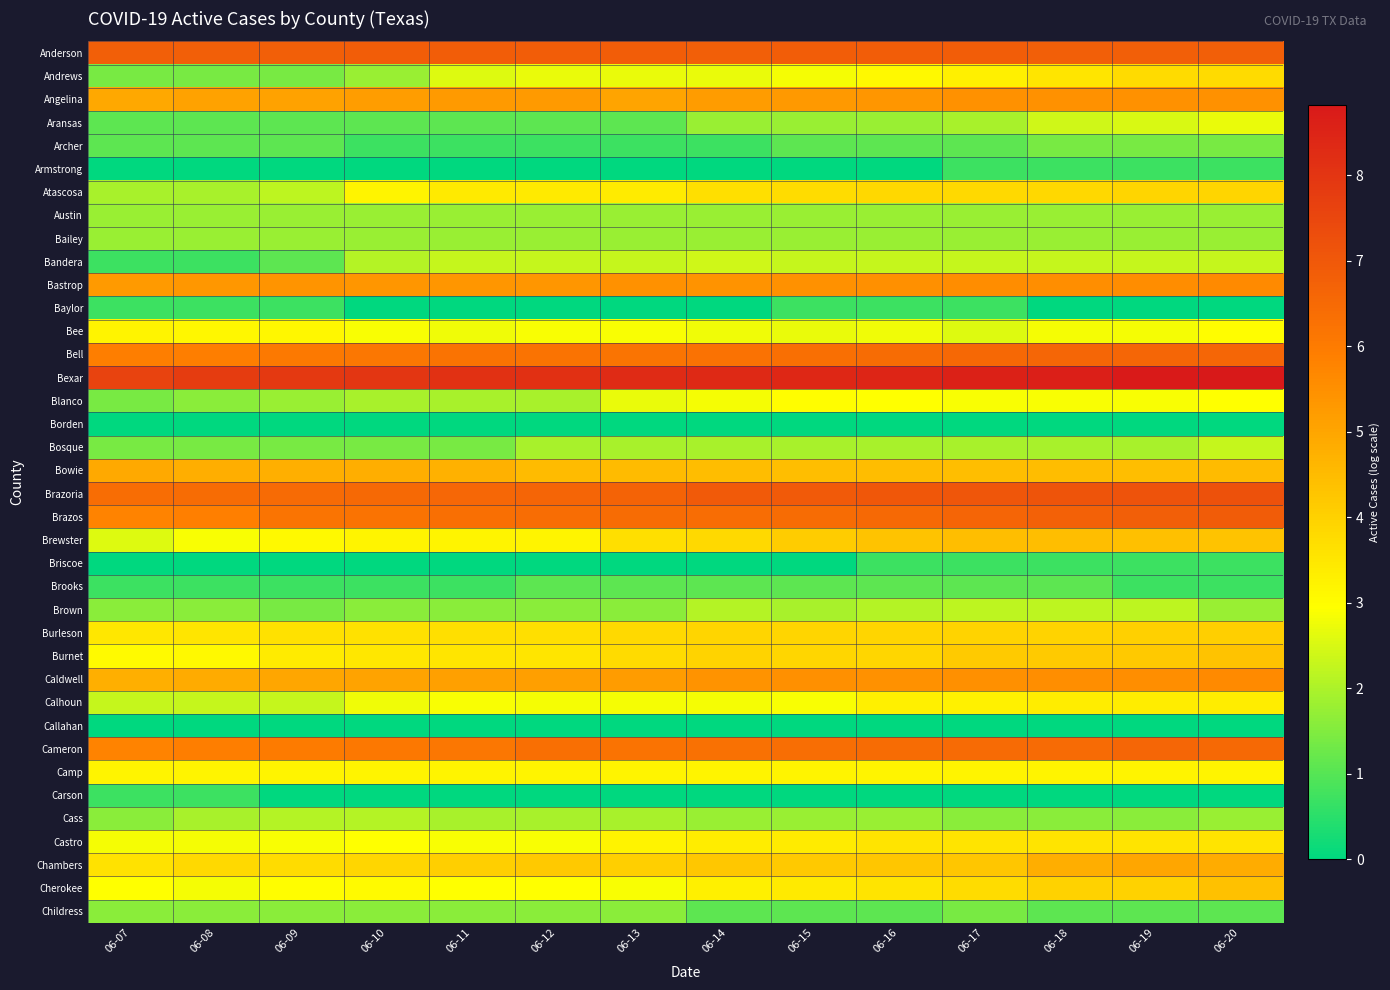

List the series in order of their peak value, lowest first.

Borden, Callahan, Armstrong, Baylor, Briscoe, Carson, Brooks, Archer, Childress, Austin, Bailey, Cass, Brown, Bosque, Bandera, Aransas, Blanco, Bee, Camp, Calhoun, Castro, Andrews, Atascosa, Burleson, Burnet, Cherokee, Brewster, Bowie, Chambers, Angelina, Caldwell, Bastrop, Cameron, Bell, Anderson, Brazos, Brazoria, Bexar